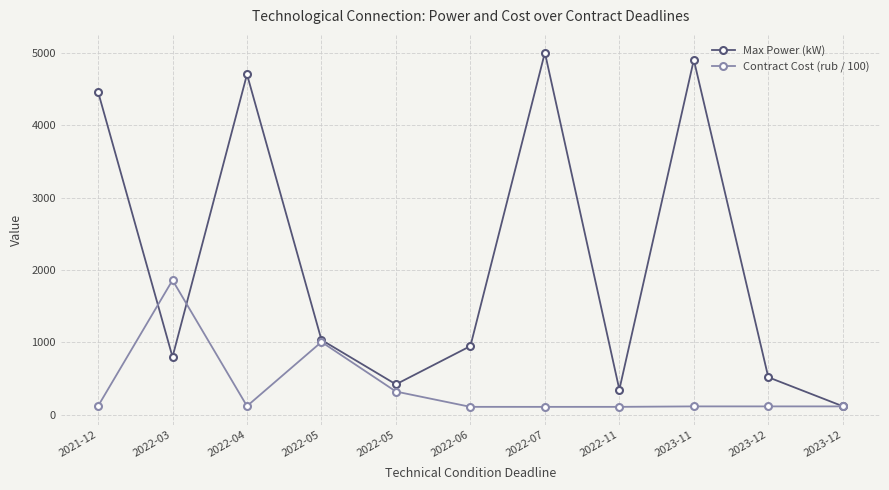

What are all the series names shown in the legend?

Max Power (kW), Contract Cost (rub / 100)